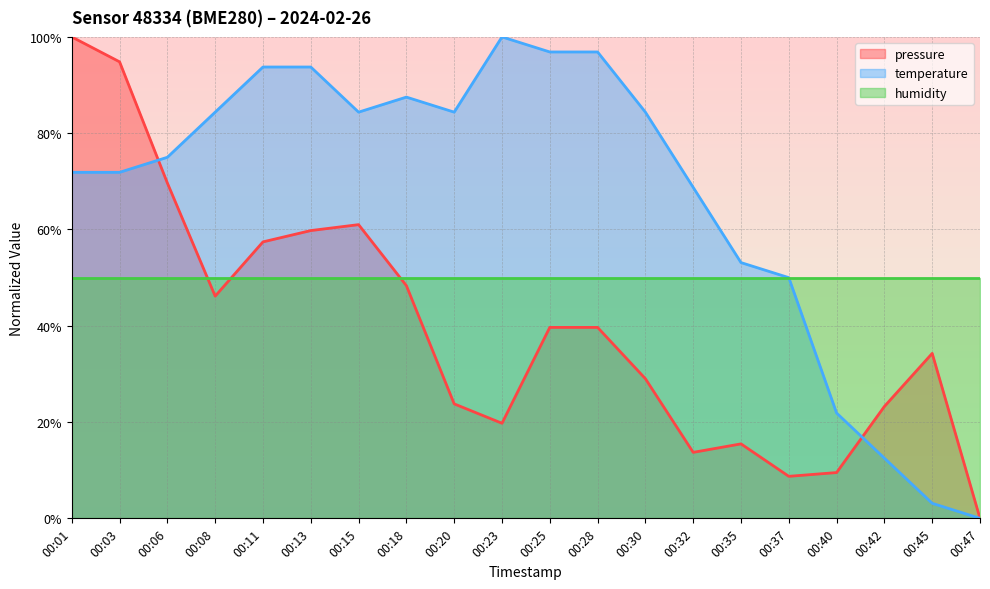

How many intersections are there between temperature and pressure?

2